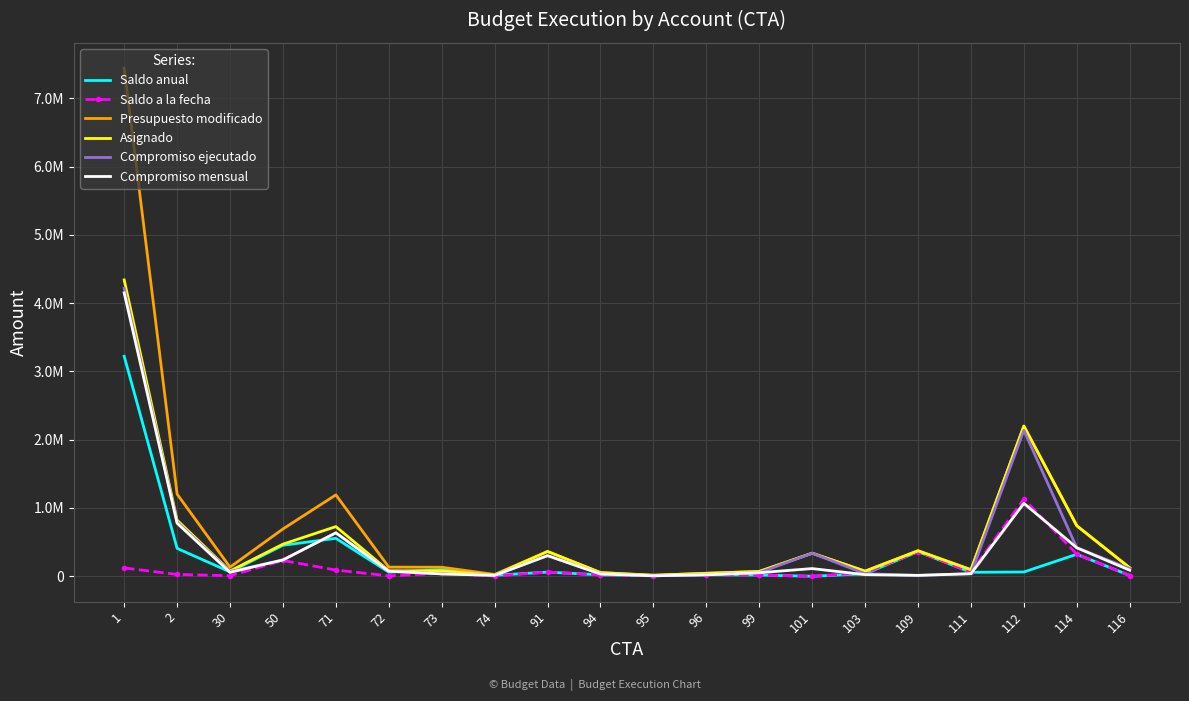

True or false: Asignado has more than 2 interior local peaks.

True